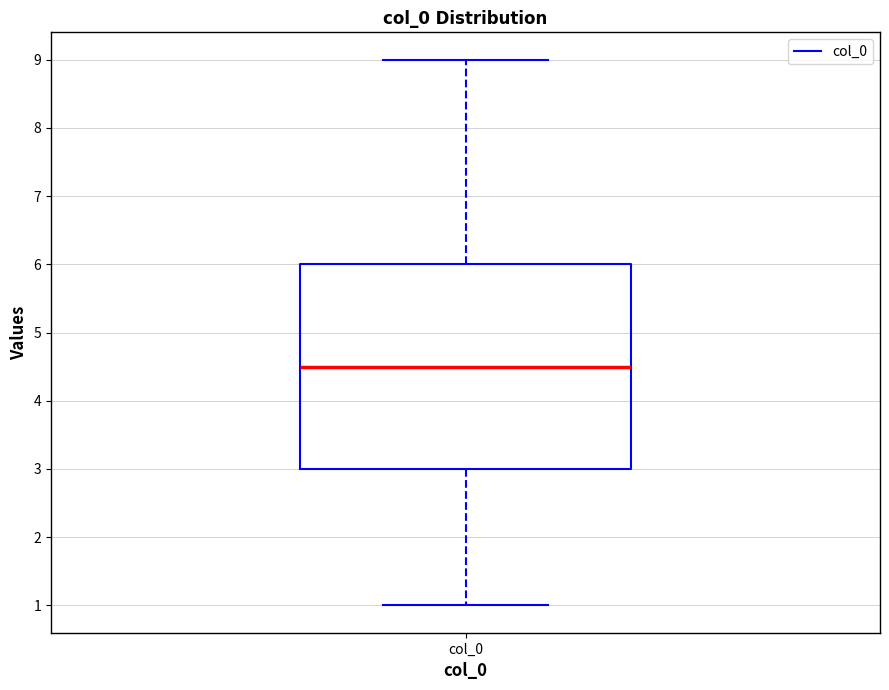

Transcribe this box plot: give where the median line is, the range the box spans, and where the two whiskers end, as read against the y-axis. The values are not printed on the chart, so give them approximately, as read against the axis.

median 4.5, box 3.0 to 6.0, whiskers 1.0 to 9.0